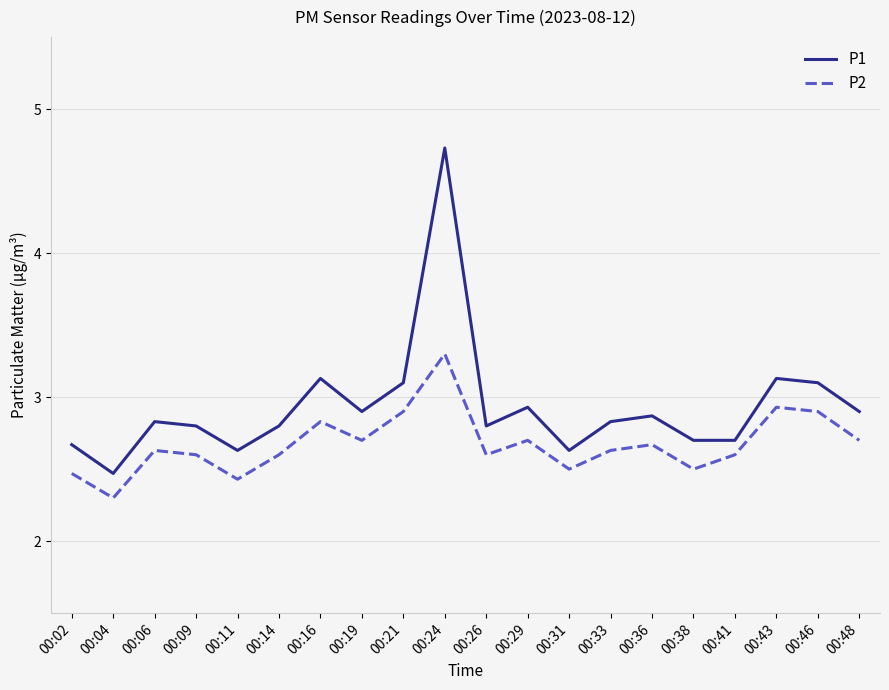

At how many categories does at least one series exceed 2?

20